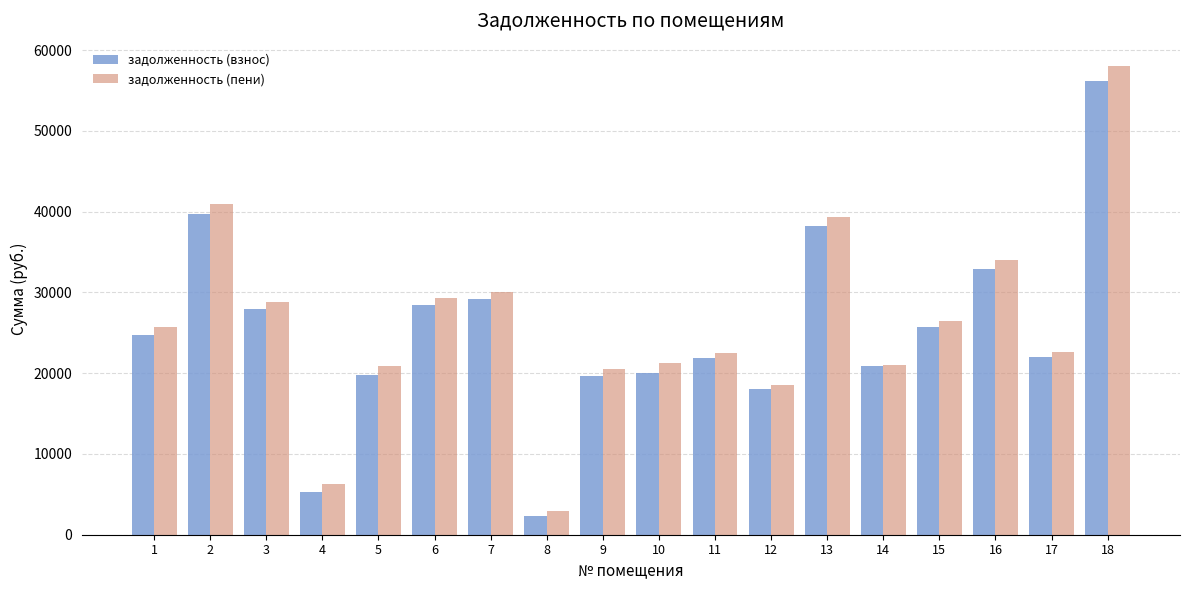

What is the maximum value for задолженность (взнос)?

56190.2